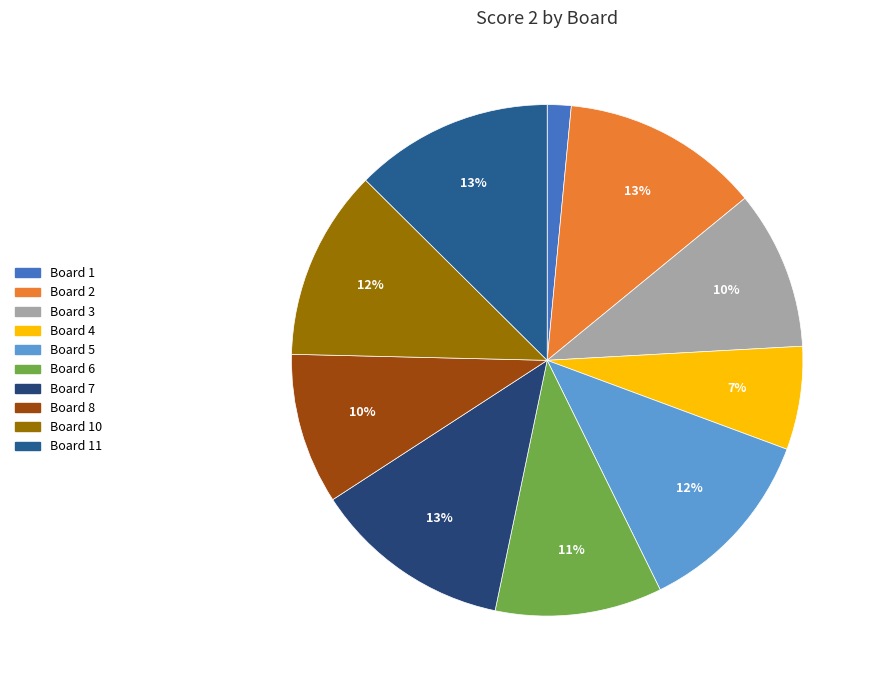

Count the number of slices in the pie.

10